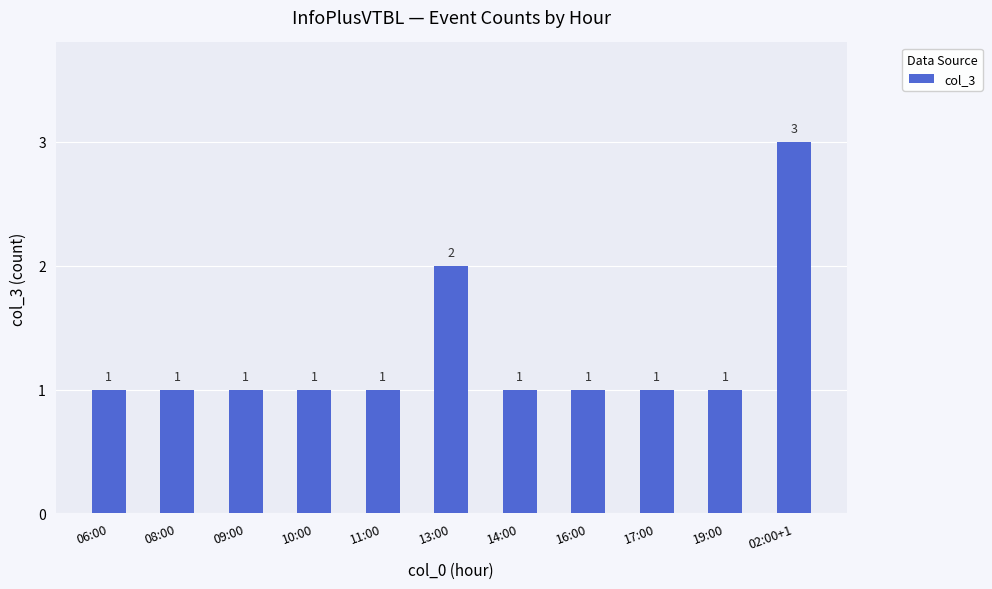

What value does the data have at 02:00+1?

3